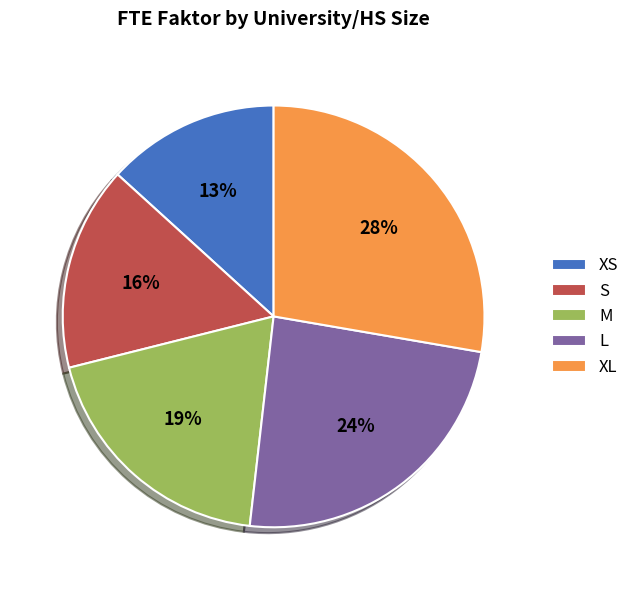

Rank the categories by value from highest to lowest.

XL, L, M, S, XS